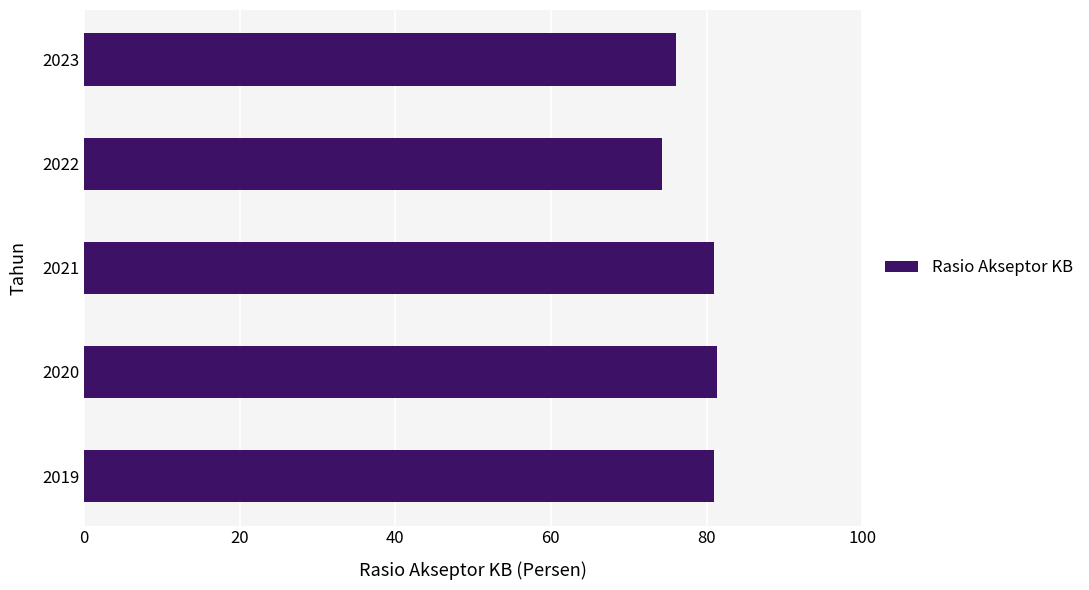

What is the change in value from 2021 to 2022?

-6.6